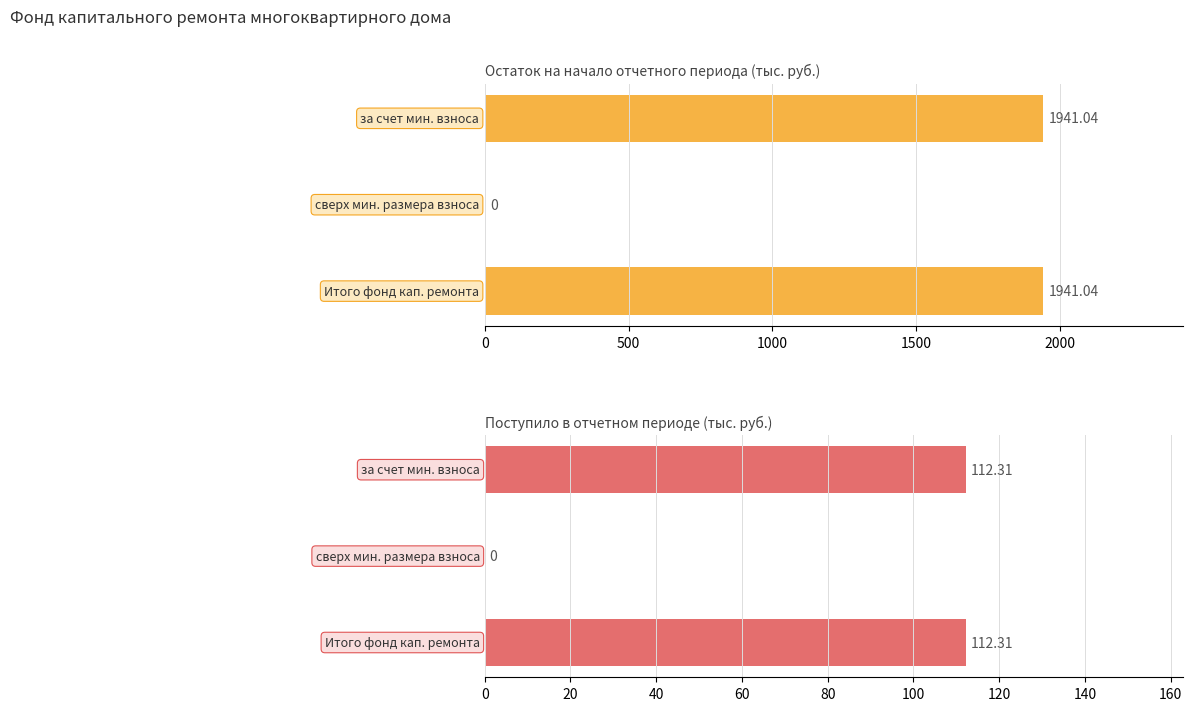

Reading right to left, what are all the values shown in this chart?

Остаток на начало: 1000=1941.0	500=0.0	0=1941.0
Поступило всего: 1000=112.3	500=0.0	0=112.3